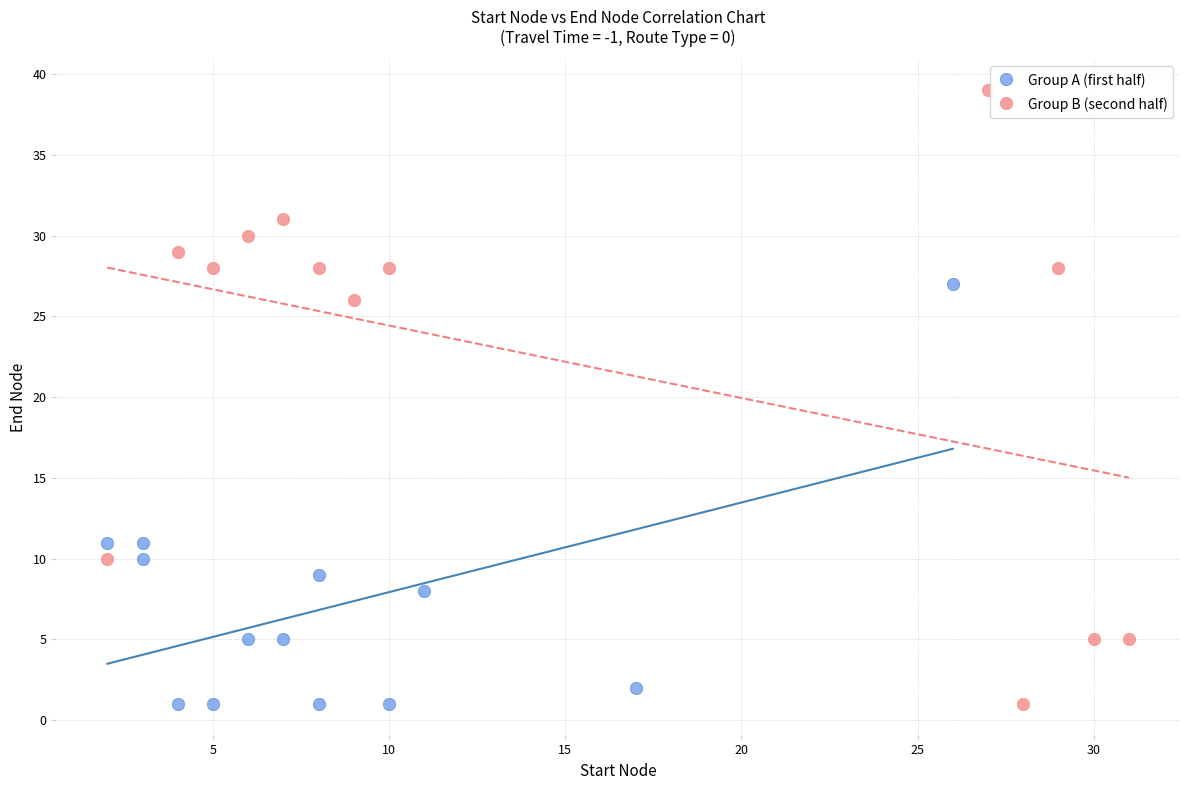

Which series contains the highest Y value?

Group B (second half)